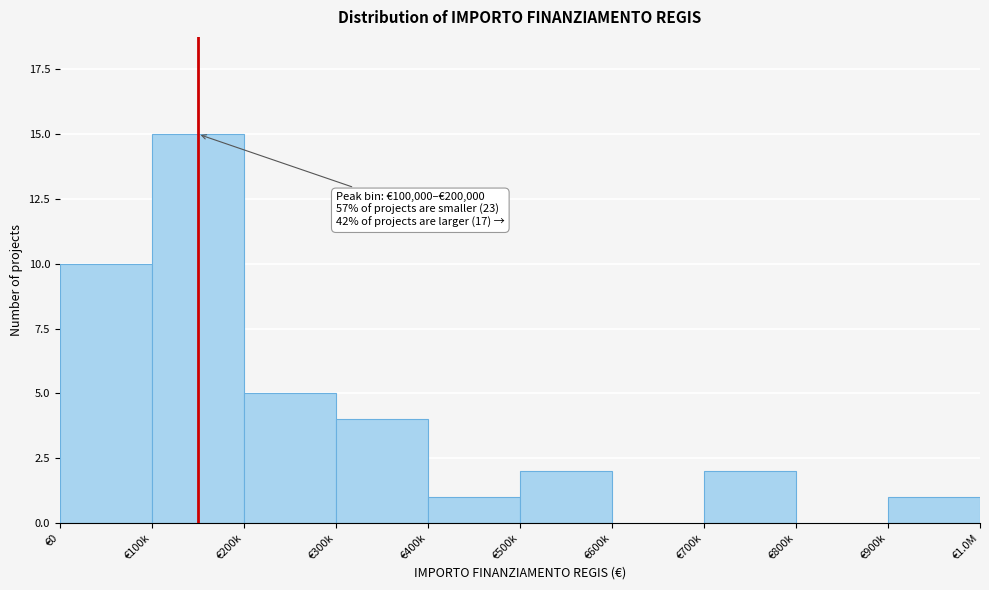

Reading left to right, extract all data points from this chart.

€0=10	€100k=15	€200k=5	€300k=4	€400k=1	€500k=2	€600k=0	€700k=2	€800k=0	€900k=1